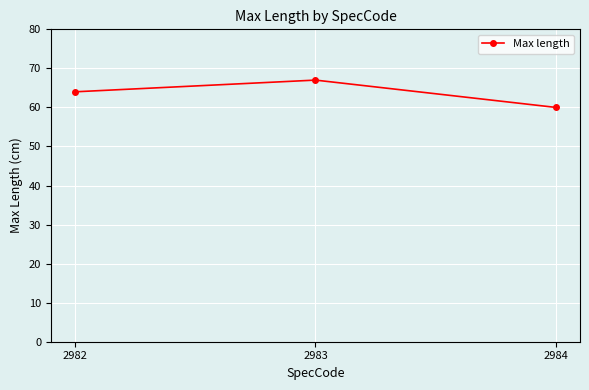

Reading left to right, transcribe all the data shown in this chart.

2982=64	2983=67	2984=60